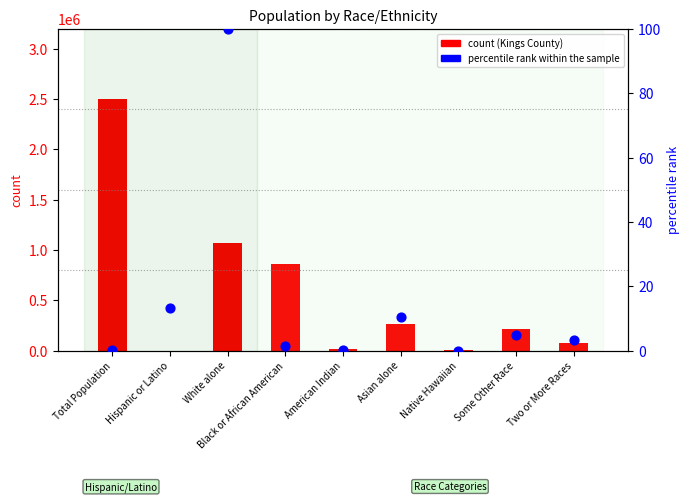

Which series has the largest total across all categories?

count (Kings County)